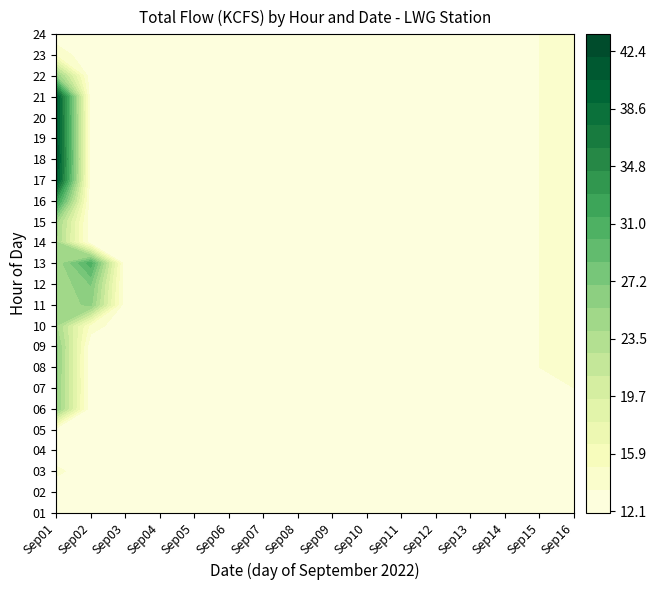

Which series has the largest range (max minus min)?

18